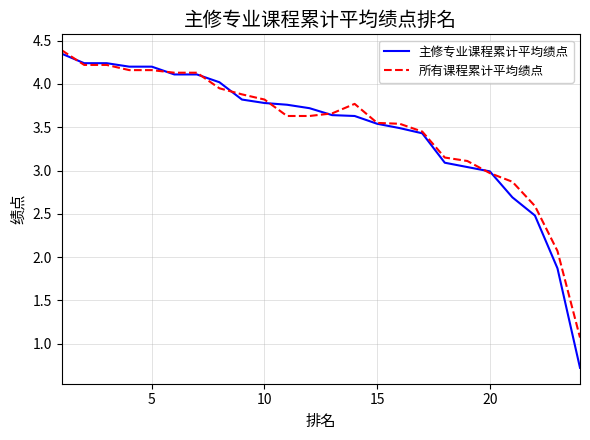

Which series has the widest spread of values?

主修专业课程累计平均绩点